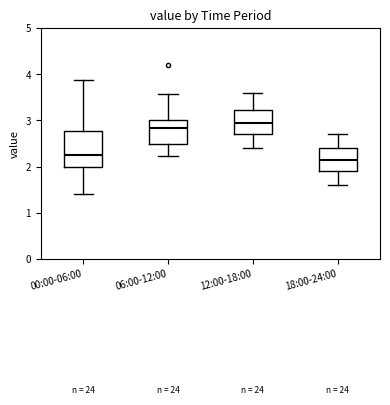

Where does the median line of the box for 18:00-24:00 sit on the y-axis? The values are not printed on the chart, so give them approximately, as read against the axis.

2.2